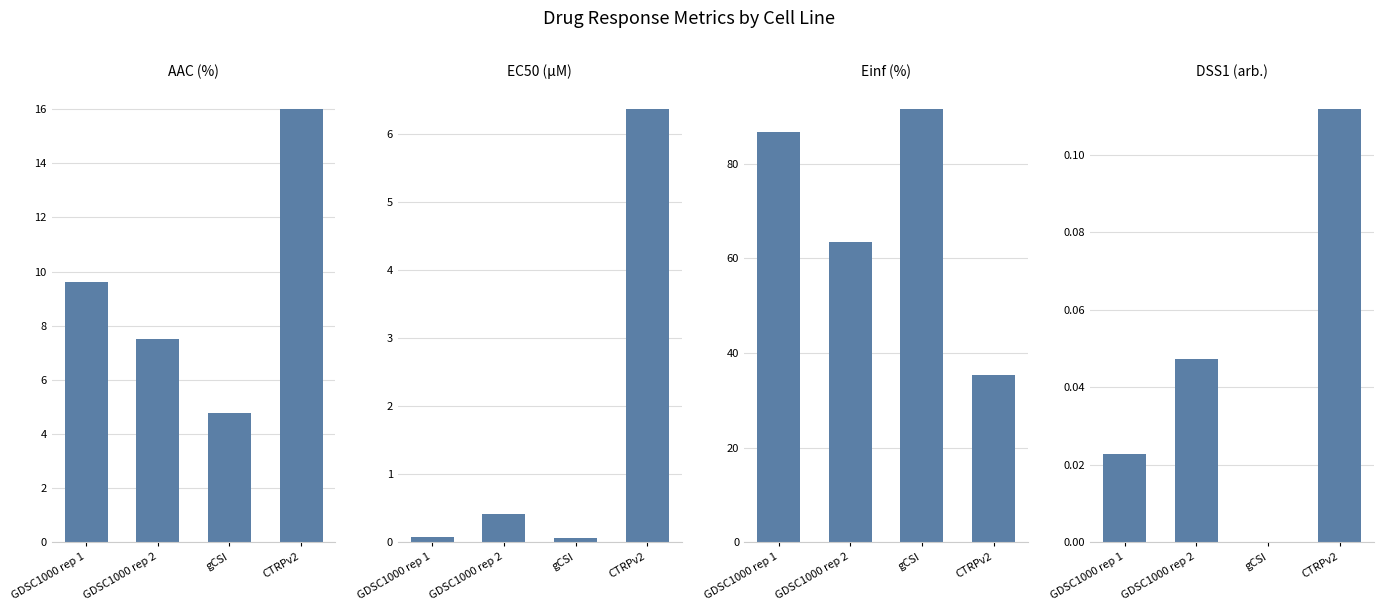

Reading left to right, extract all data points from this chart.

AAC (%): 9.6	7.5	4.8	16.0
EC50 (µM): 0.1	0.4	0.1	6.4
Einf (%): 86.7	63.5	91.6	35.3
DSS1 (arb.): 0.0	0.0	0.0	0.1